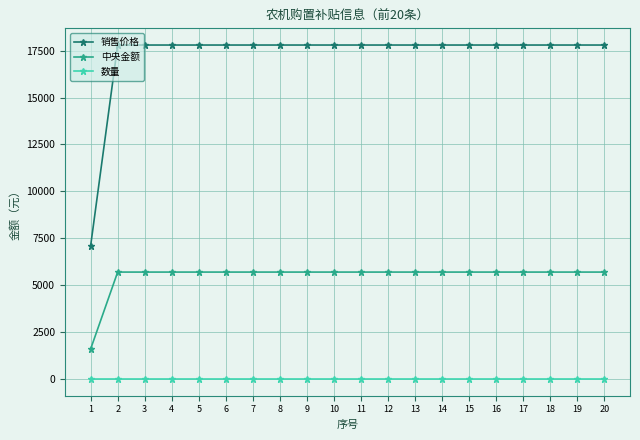

Which series has the largest range (max minus min)?

销售价格